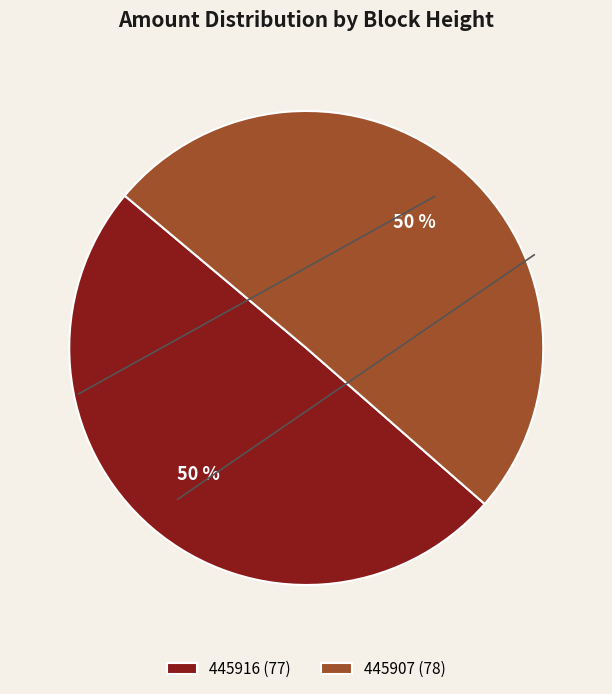

To the nearest percent, what is the combined percentage of 445916 and 445907?

100%